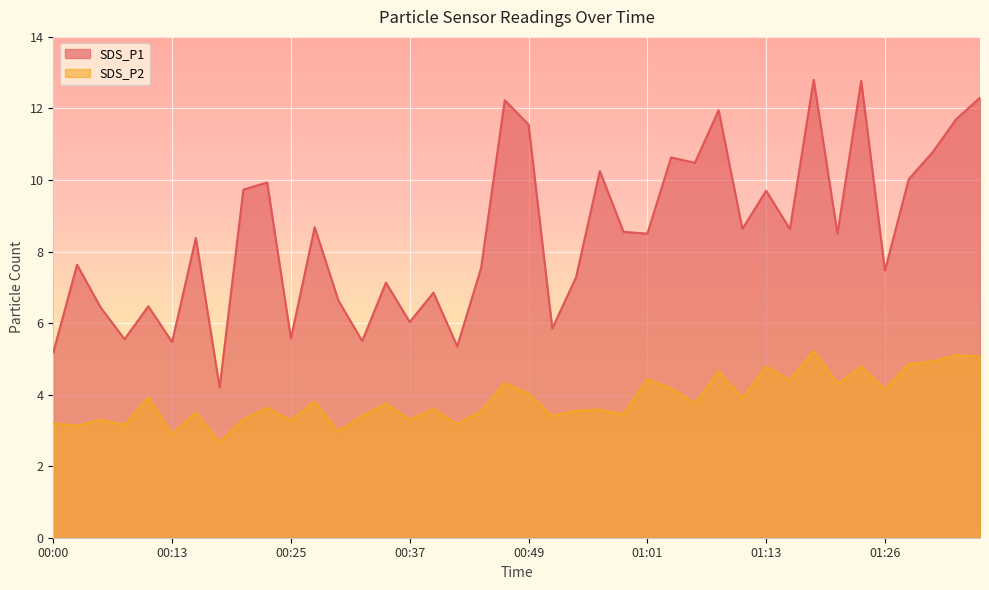

True or false: SDS_P2 and SDS_P1 cross at least once.

False